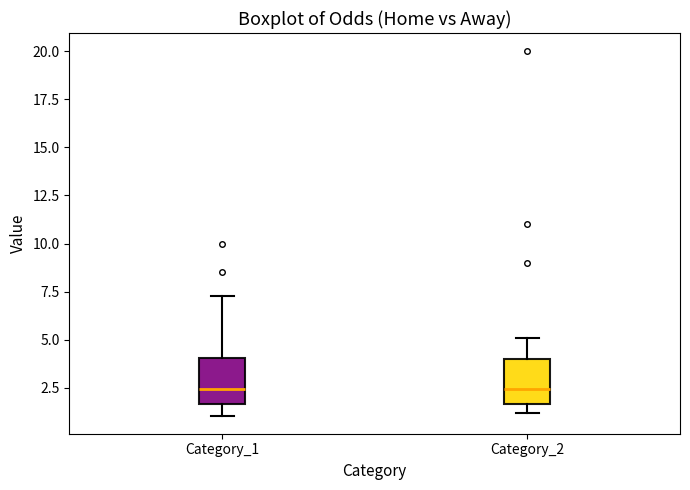

Reading left to right, read every box against the y-axis: the position of its median line, the range the box covers, and the ends of its whiskers. The values are not printed on the chart, so give them approximately, as read against the axis.

Category_1: median 2.5, box 1.5 to 4.0, whiskers 1.0 to 7.5
Category_2: median 2.5, box 1.5 to 4.0, whiskers 1.0 to 5.0